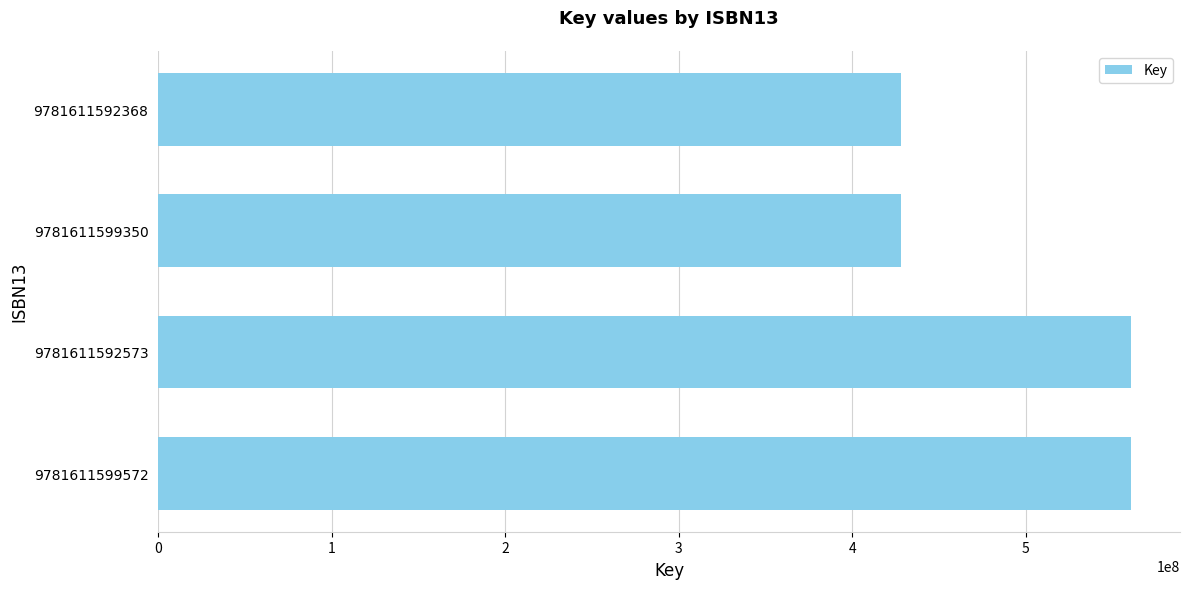

What is the greatest value displayed?

560899221